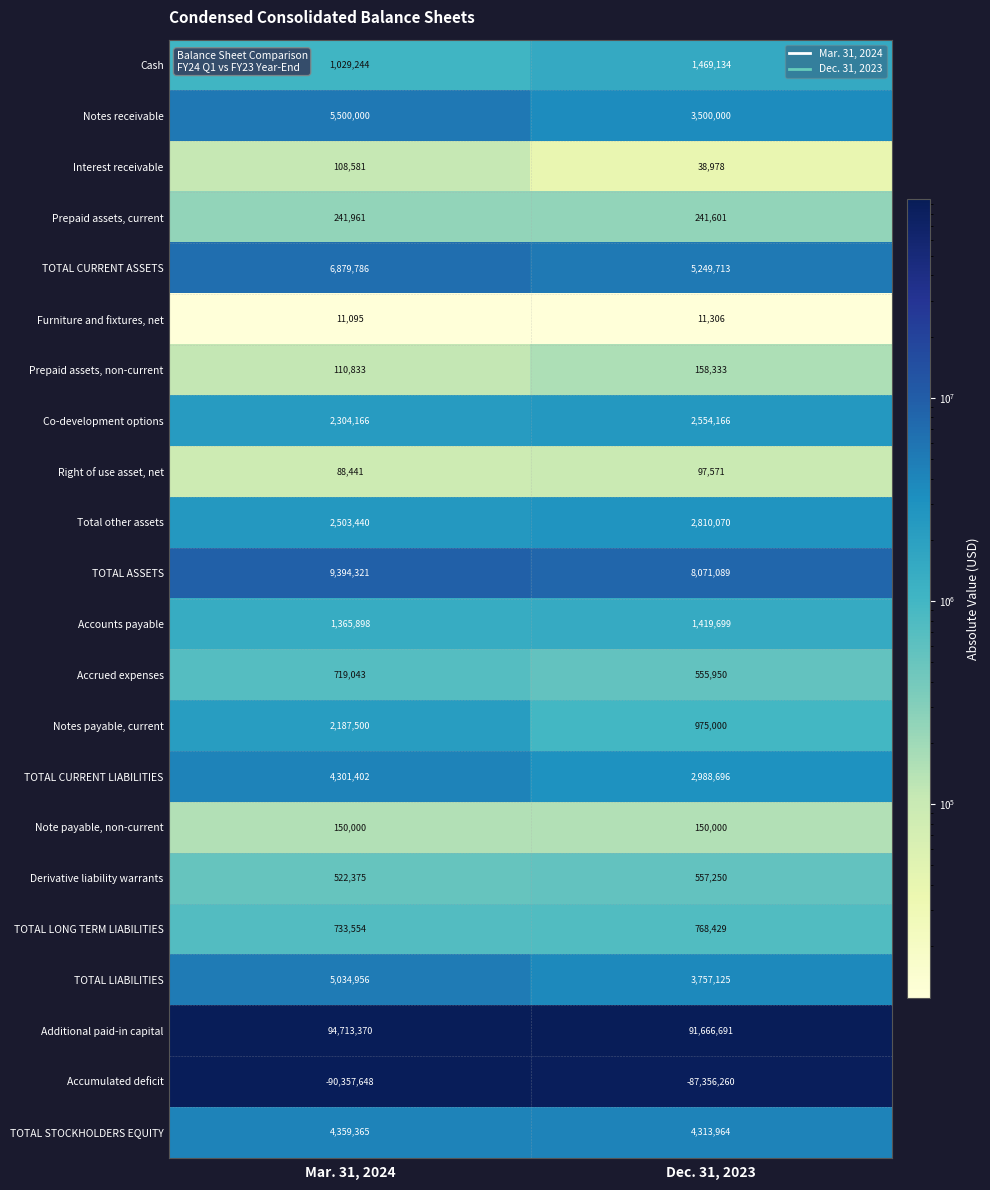

What is the difference between the highest and lowest values at Dec. 31, 2023?

179022951